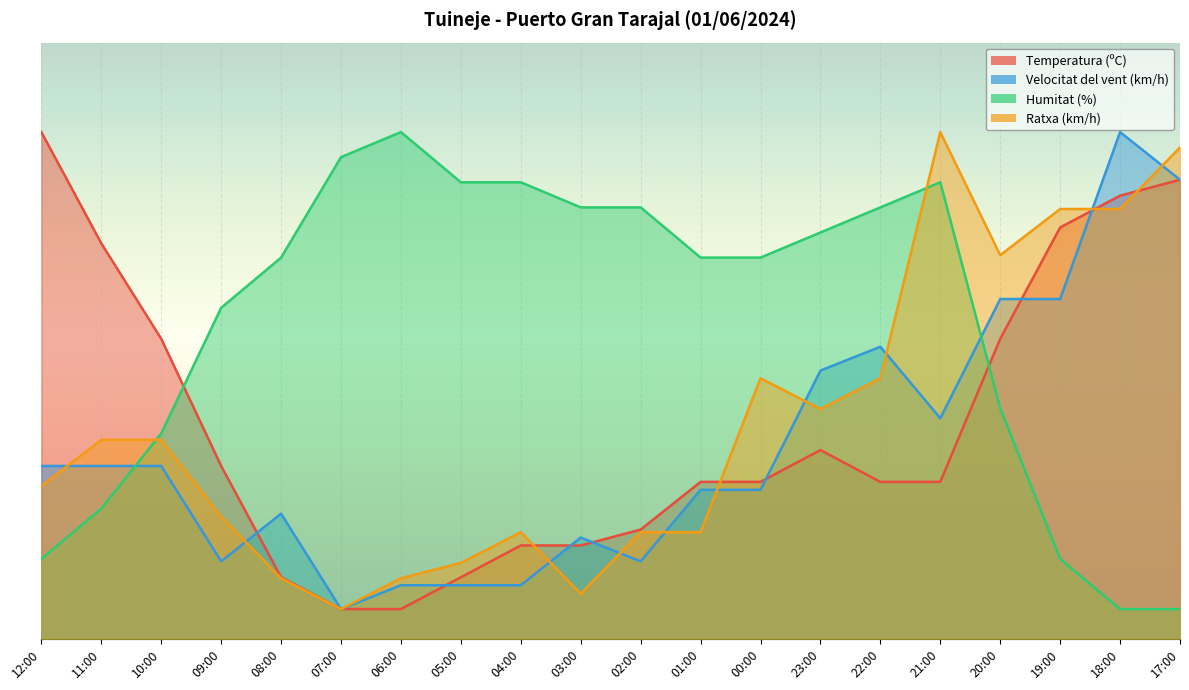

What is the maximum value for Velocitat del vent (km/h)?

85.0